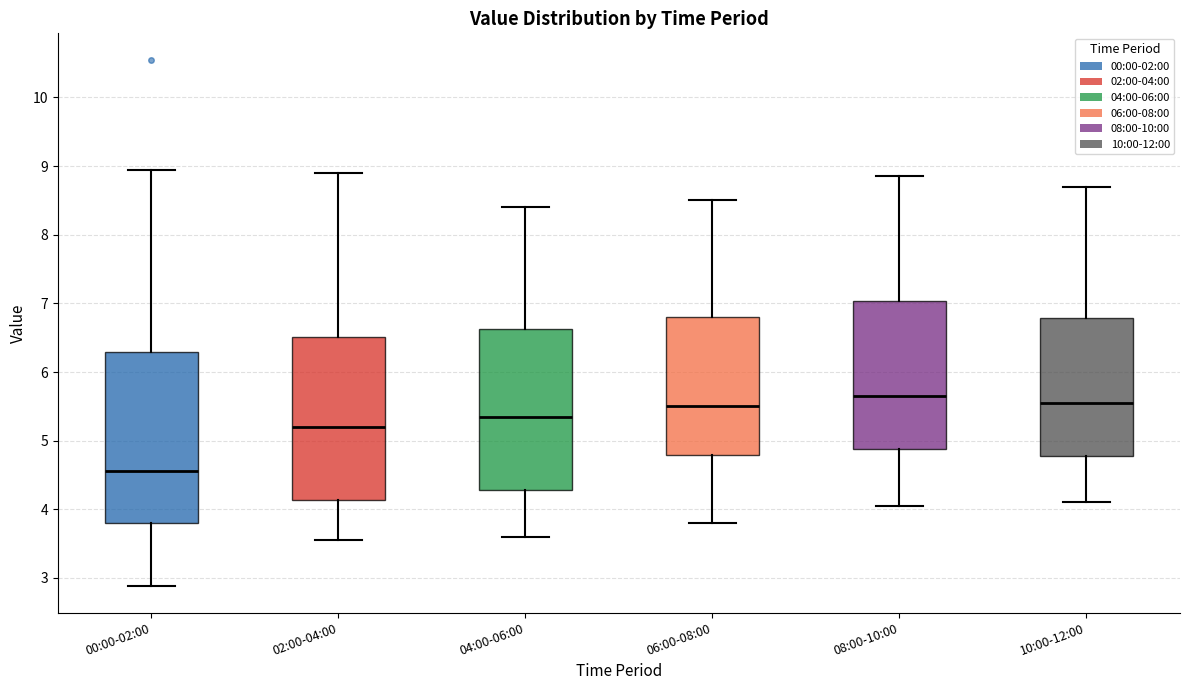

Which box has the lowest median line?

00:00-02:00